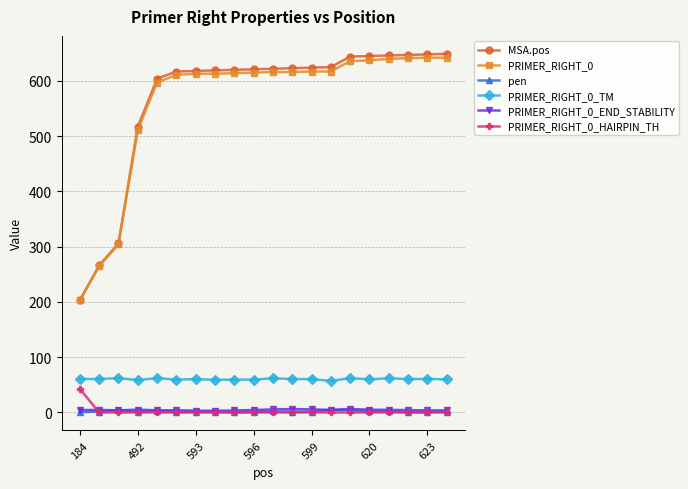

What is the value of the PRIMER_RIGHT_0_TM point at the 20th from the left?

59.7